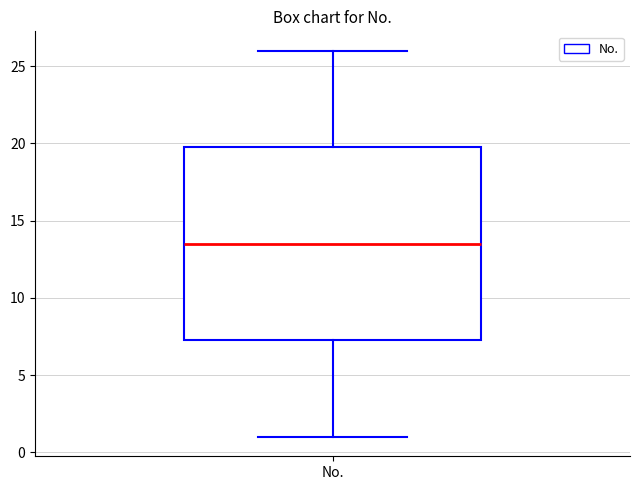

Read this box plot against the y-axis: the position of the median line, the range covered by the box, and the ends of both whiskers. The values are not printed on the chart, so give them approximately, as read against the axis.

median 13.5, box 7.5 to 20.0, whiskers 1.0 to 26.0